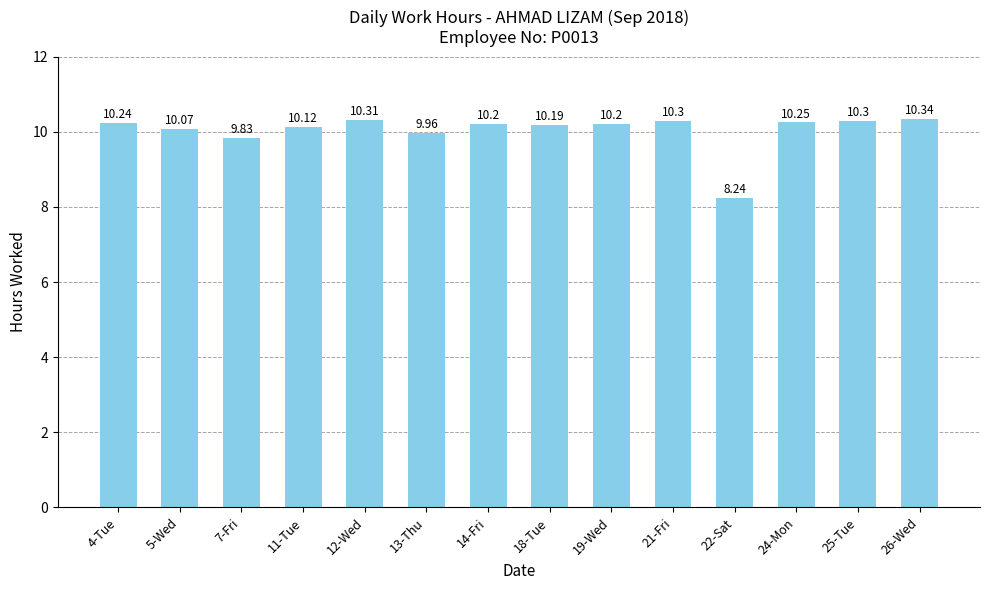

Between 7-Fri and 26-Wed, which is larger?

26-Wed